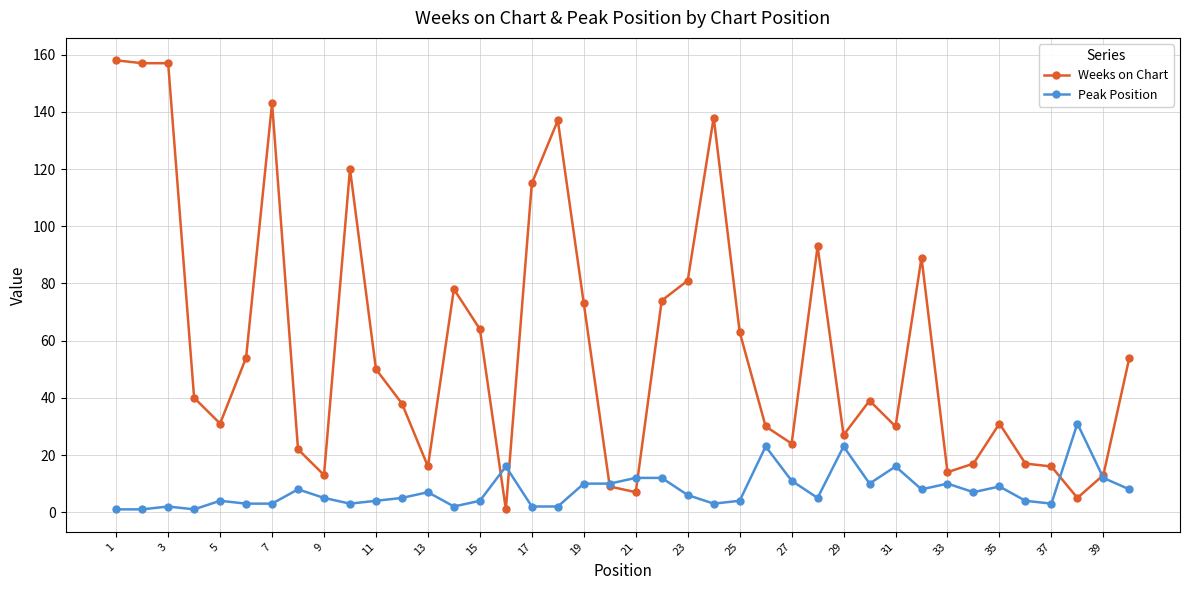

Which series has the largest total across all categories?

Weeks on Chart